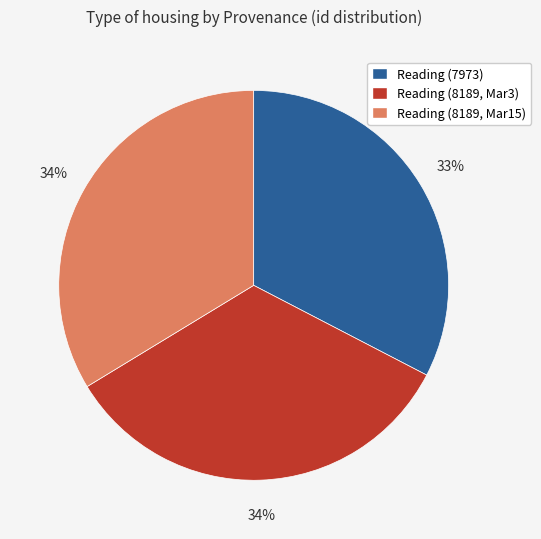

Which has a higher value, Reading (7973) or Reading (8189, Mar3)?

Reading (8189, Mar3)